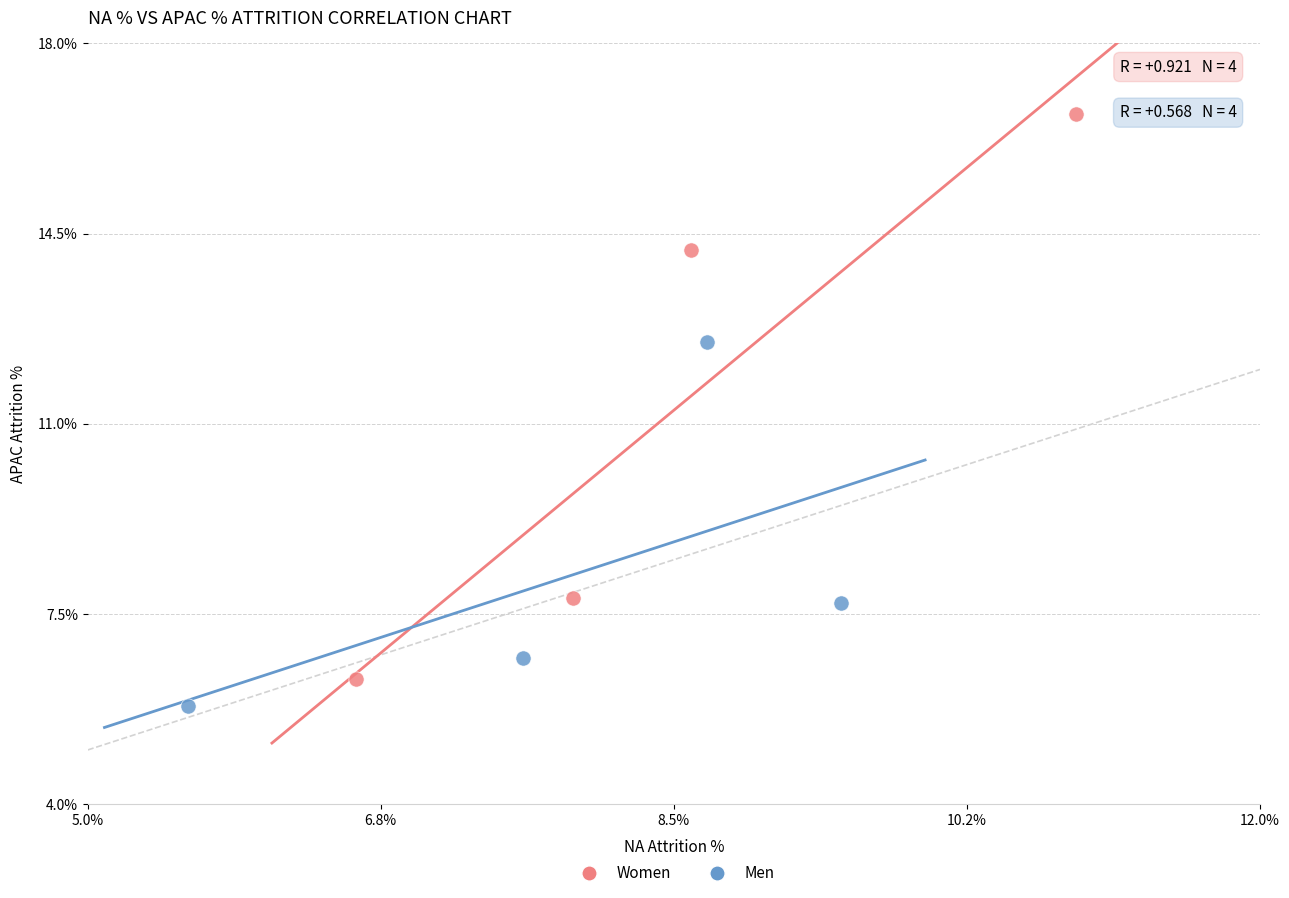

What are all the series names shown in the legend?

Women, Men